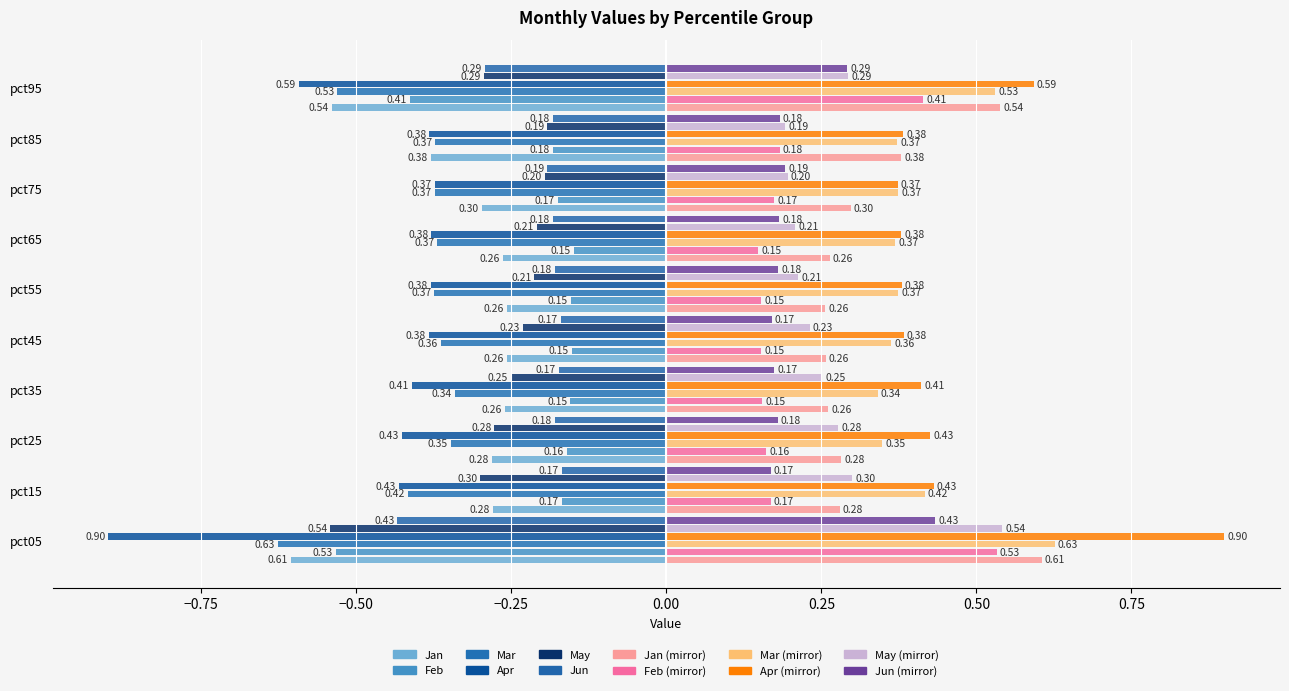

How many categories are shown in the chart?

10